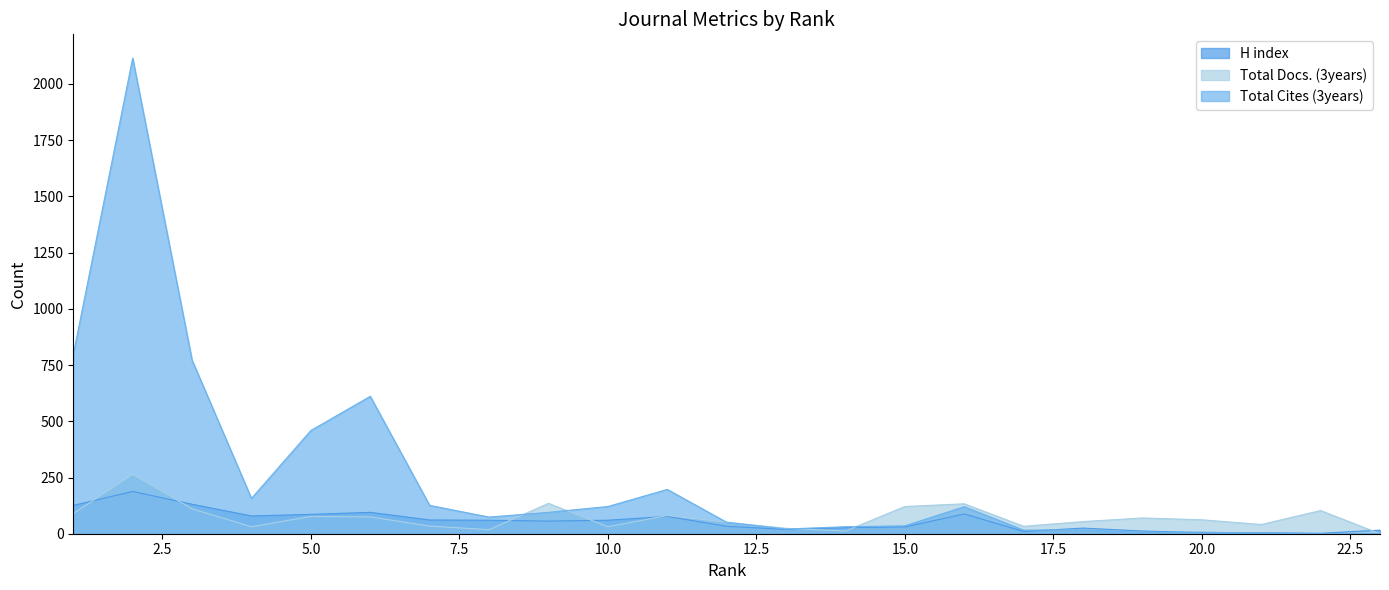

What is the difference between the highest and lowest values at 23?

16